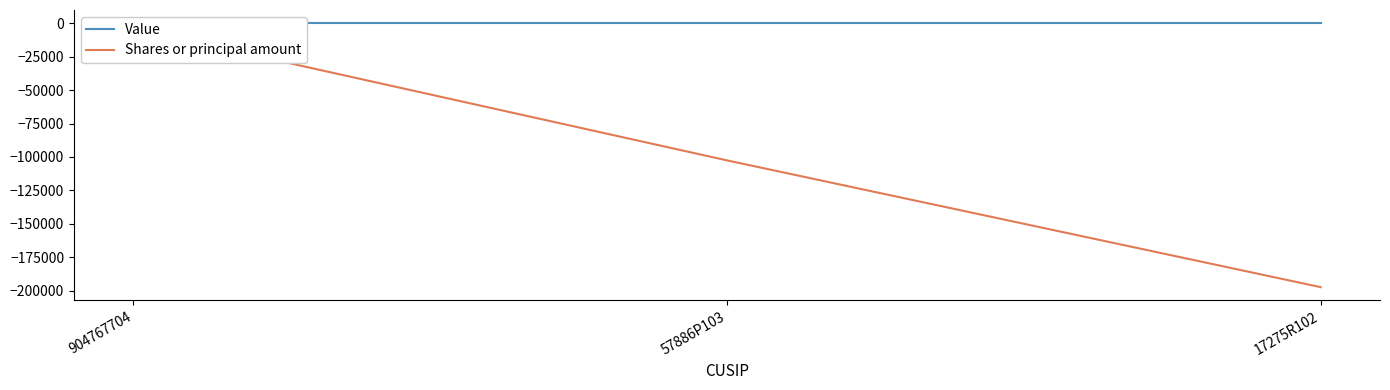

How many values in the Shares or principal amount series are below -102560?

1